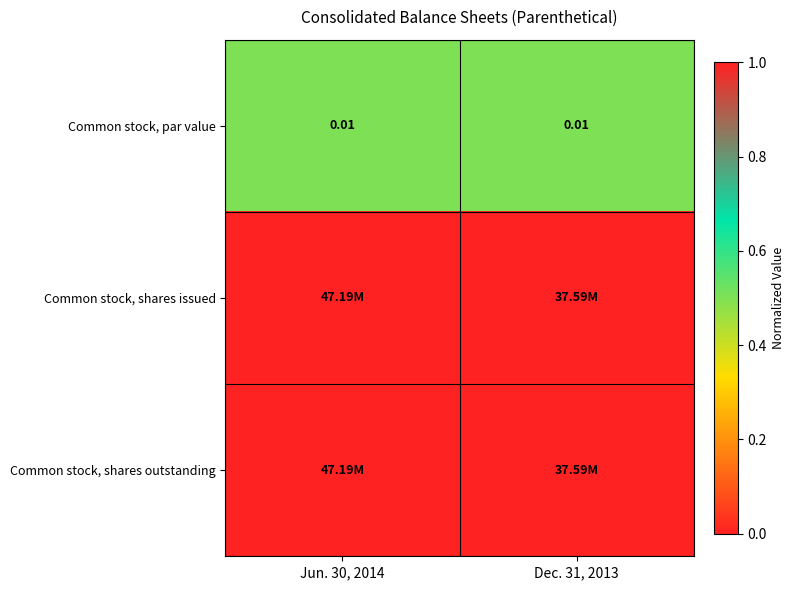

Count the Common stock, shares outstanding values in the range 0 to 1.

2